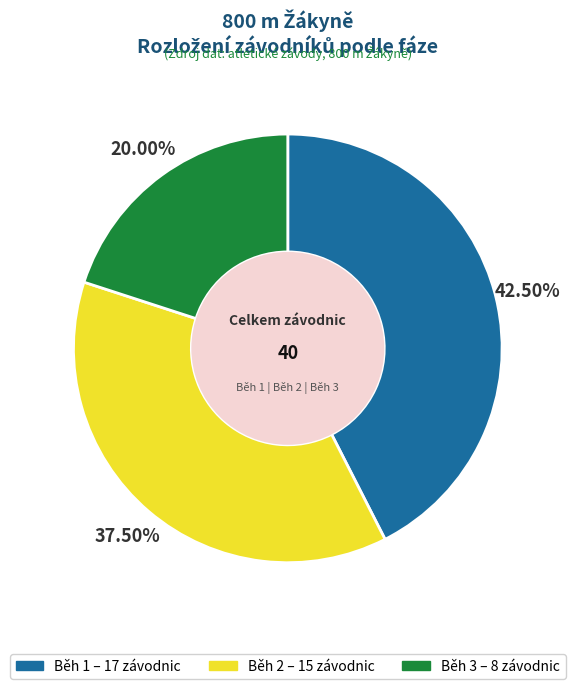

Is there any slice that represents more than half of the pie?

No